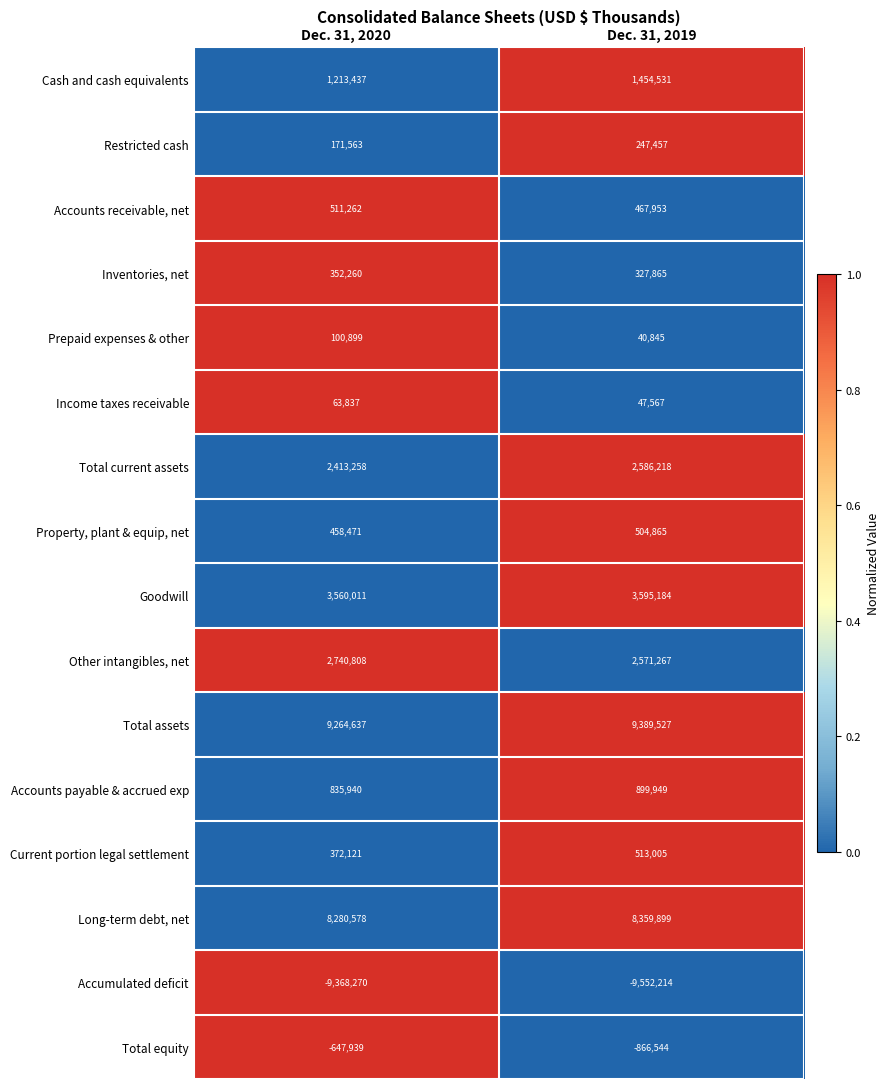

What is the difference between the highest and lowest values at Dec. 31, 2019?

18941741